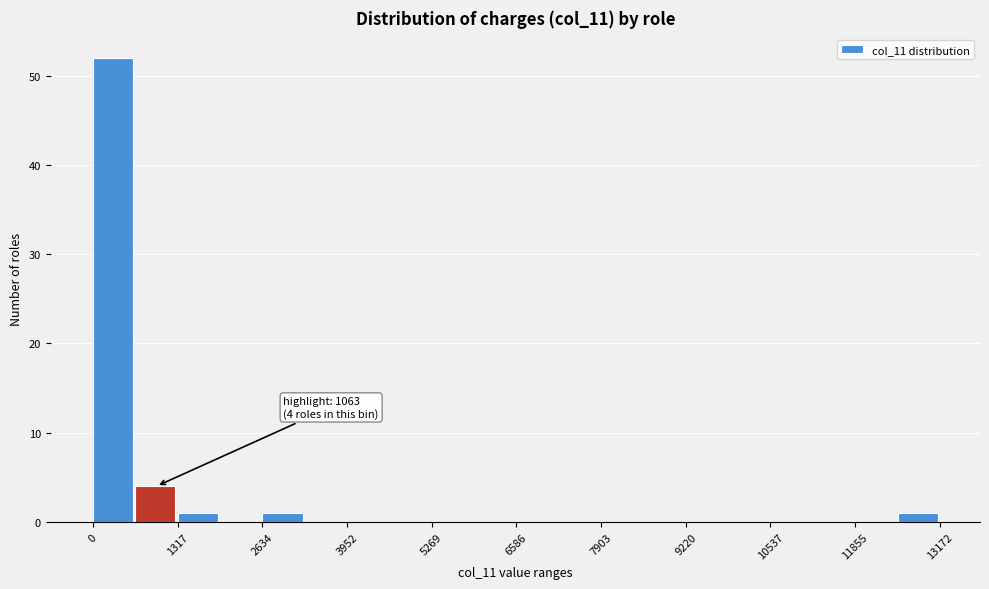

Around what value on the x-axis is the tallest bar? Give the approximate position of its centre, as read against the axis.

400